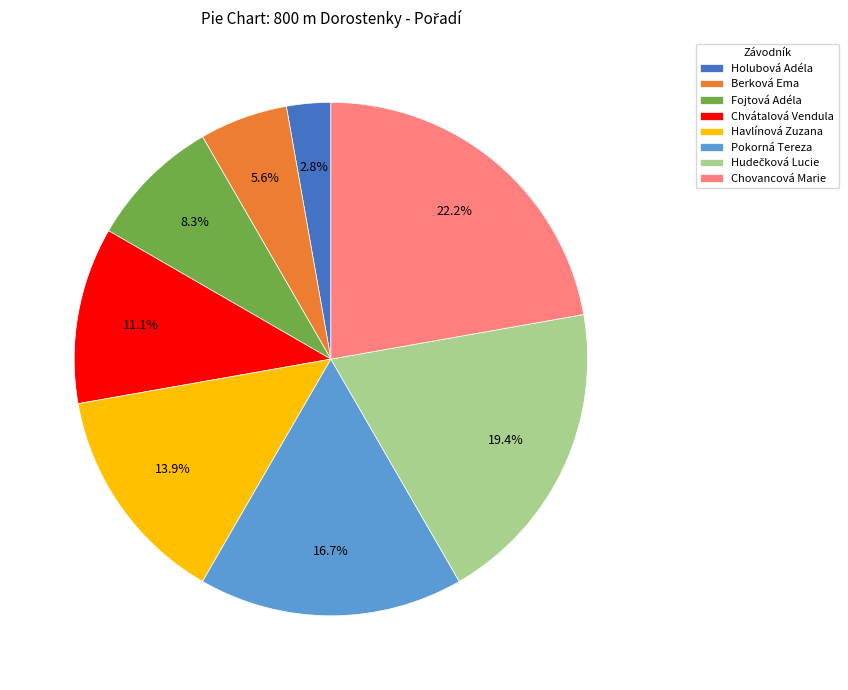

Does Chovancová Marie represent more than half of the total?

No